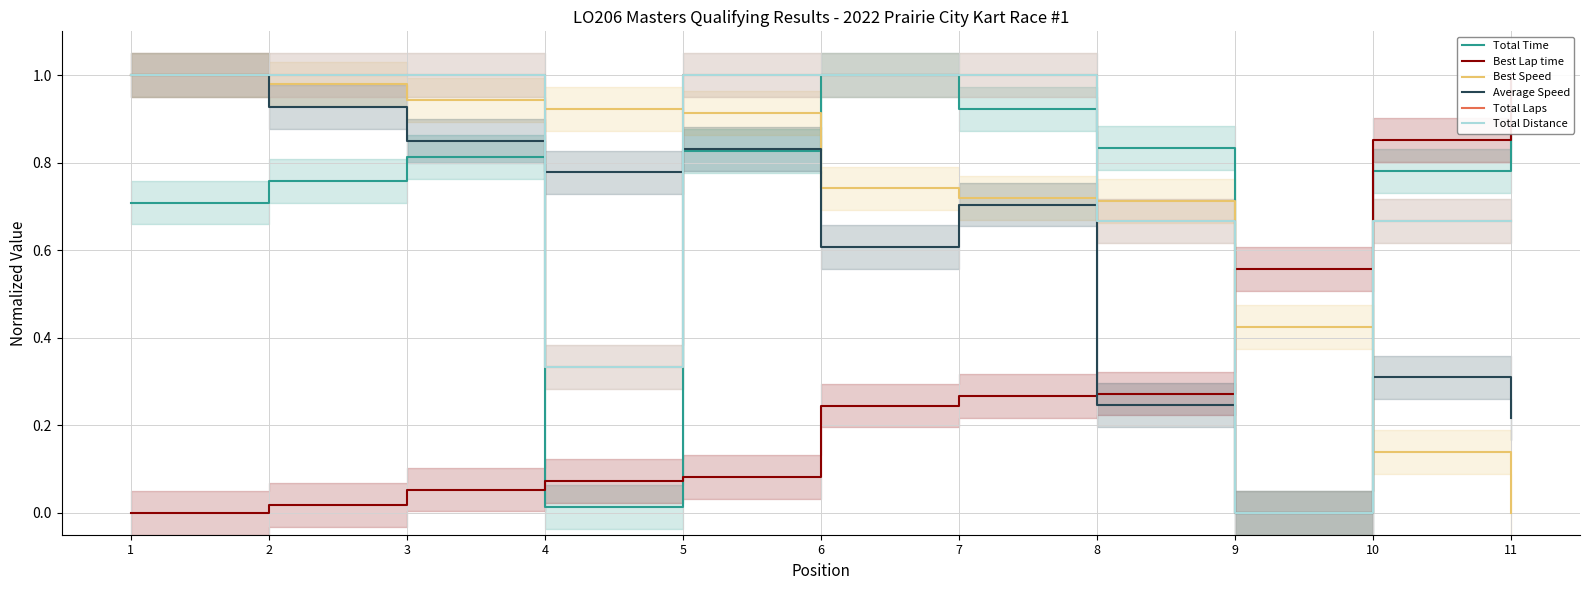

Is the value of Total Distance at 3 greater than the value of Total Time at 2?

Yes